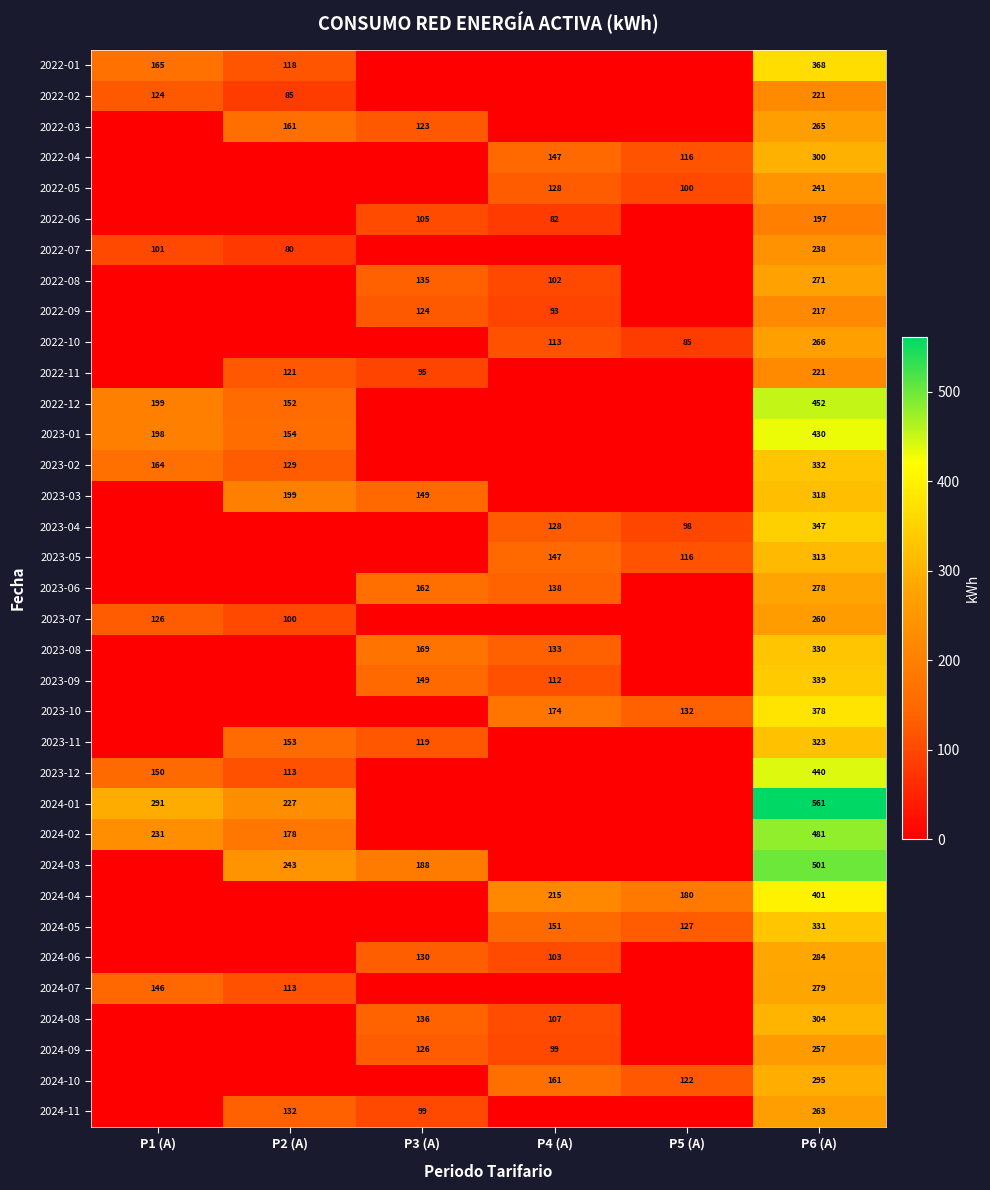

What is the spread (max minus min) of values at P6 (A)?

364